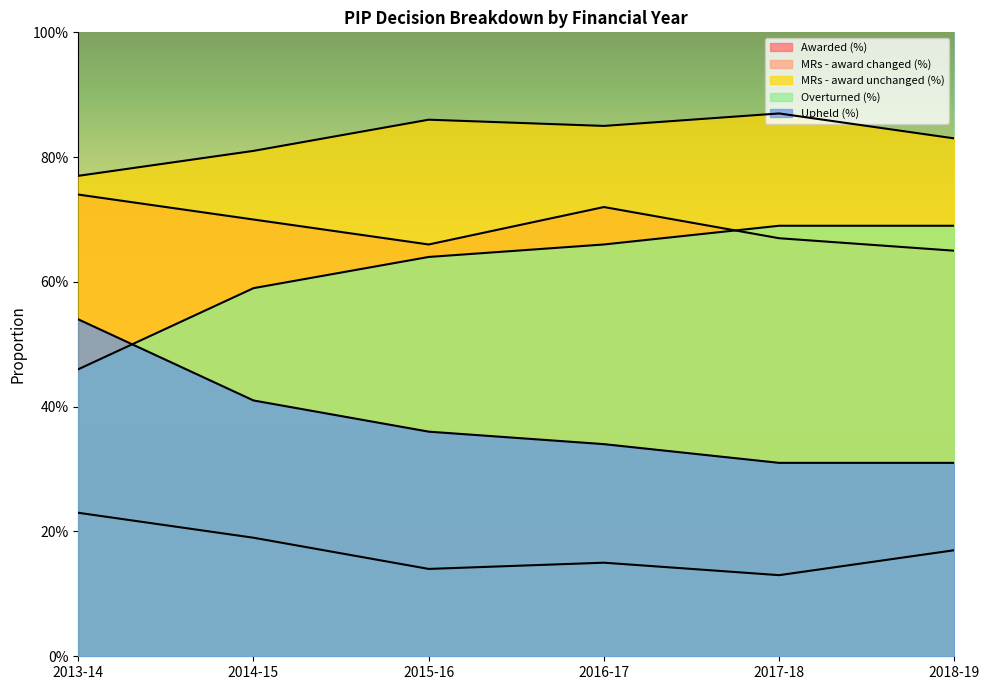

Reading left to right, extract all data points from this chart.

Awarded (%): 2013-14=0.7	2014-15=0.7	2015-16=0.7	2016-17=0.7	2017-18=0.7	2018-19=0.7
MRs - award changed (%): 2013-14=0.8	2014-15=0.8	2015-16=0.9	2016-17=0.8	2017-18=0.9	2018-19=0.8
MRs - award unchanged (%): 2013-14=0.2	2014-15=0.2	2015-16=0.1	2016-17=0.1	2017-18=0.1	2018-19=0.2
Overturned (%): 2013-14=0.5	2014-15=0.6	2015-16=0.6	2016-17=0.7	2017-18=0.7	2018-19=0.7
Upheld (%): 2013-14=0.5	2014-15=0.4	2015-16=0.4	2016-17=0.3	2017-18=0.3	2018-19=0.3